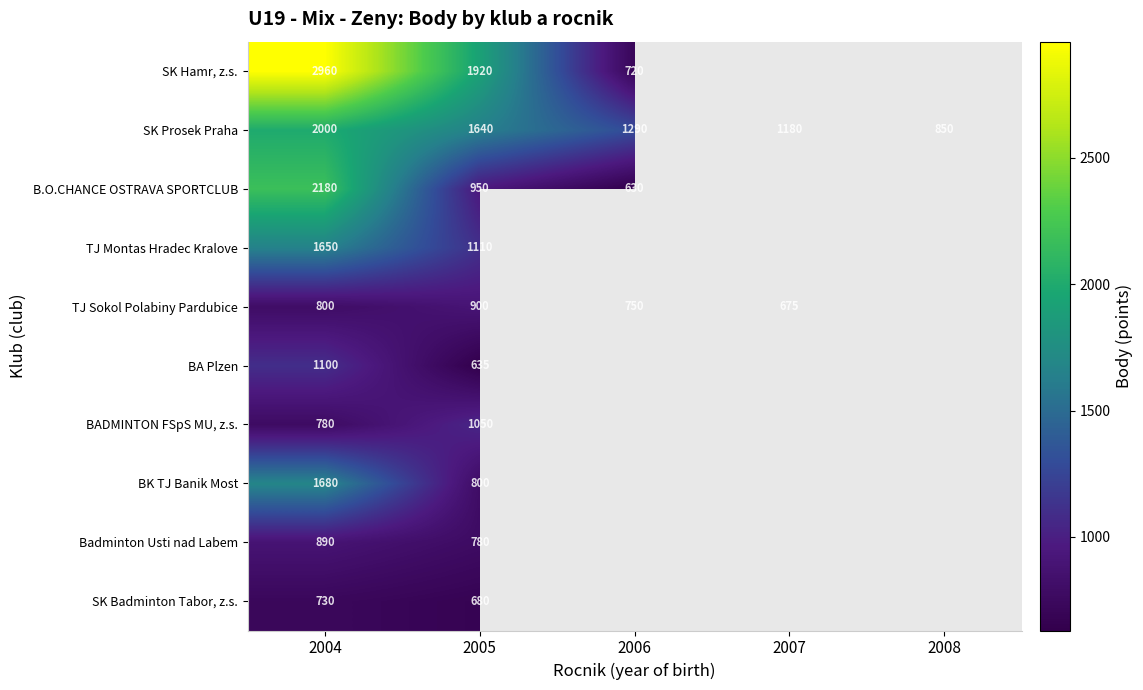

At which category is the sum across all series the highest?

2004